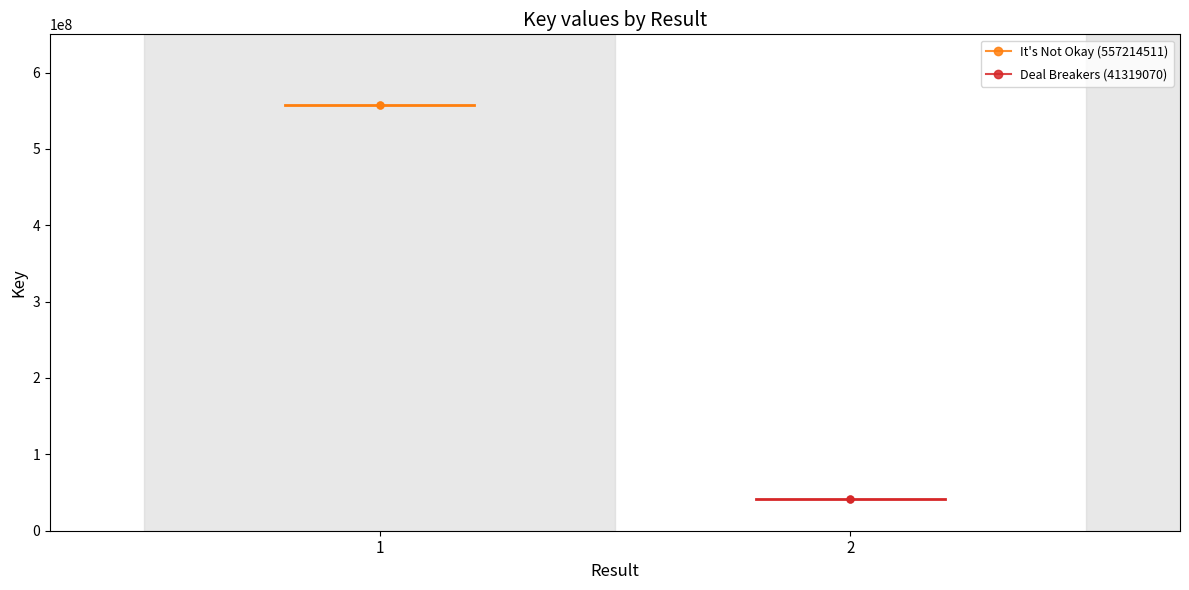

Which series has the largest total across all categories?

It's Not Okay (557214511)